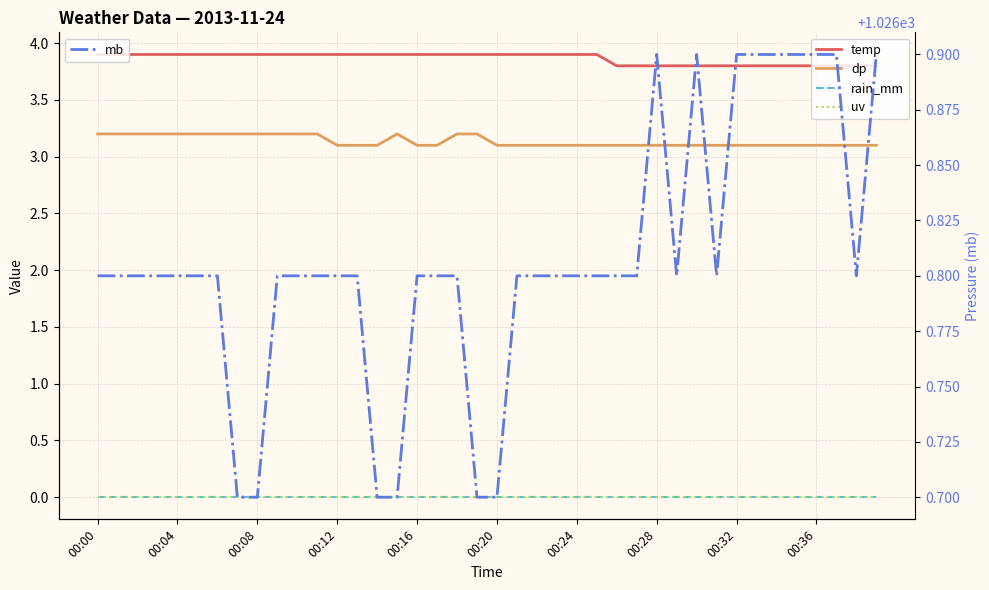

At 37, list the series in order from smallest to largest.

rain_mm, uv, dp, temp, mb